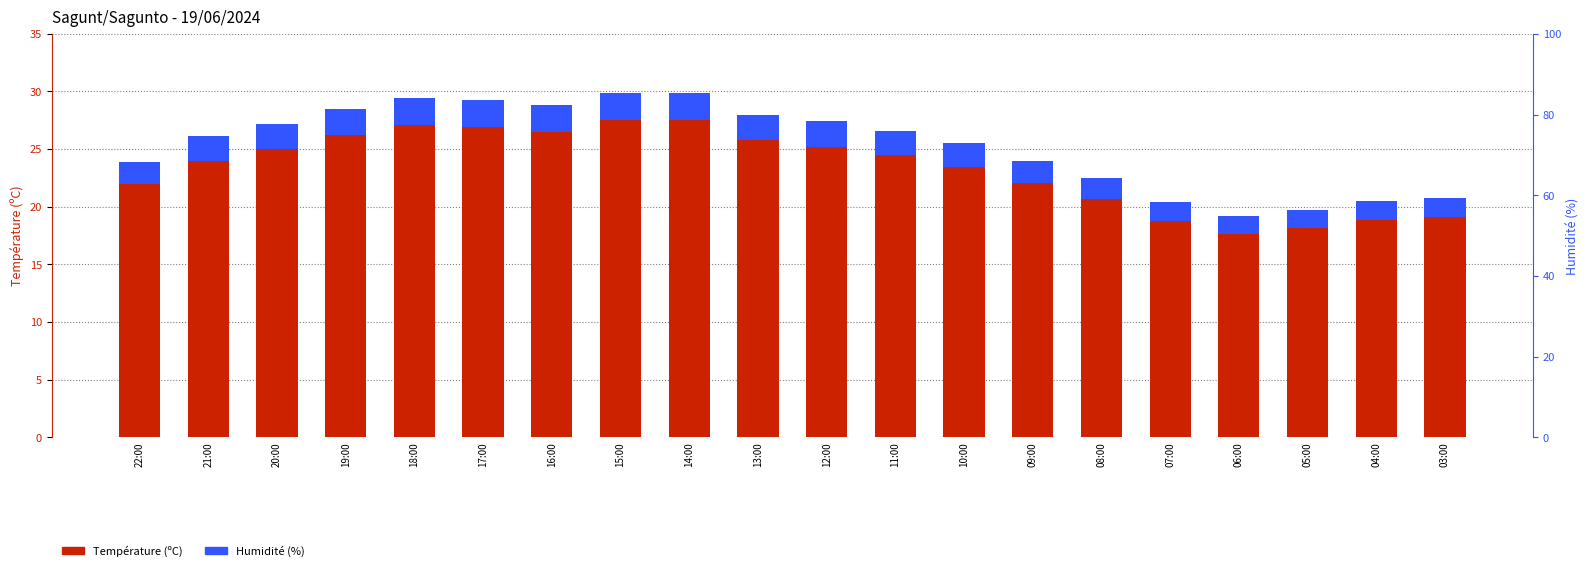

Is the value of Humidité (%) at 16:00 greater than the value of Température (ºC) at 22:00?

No